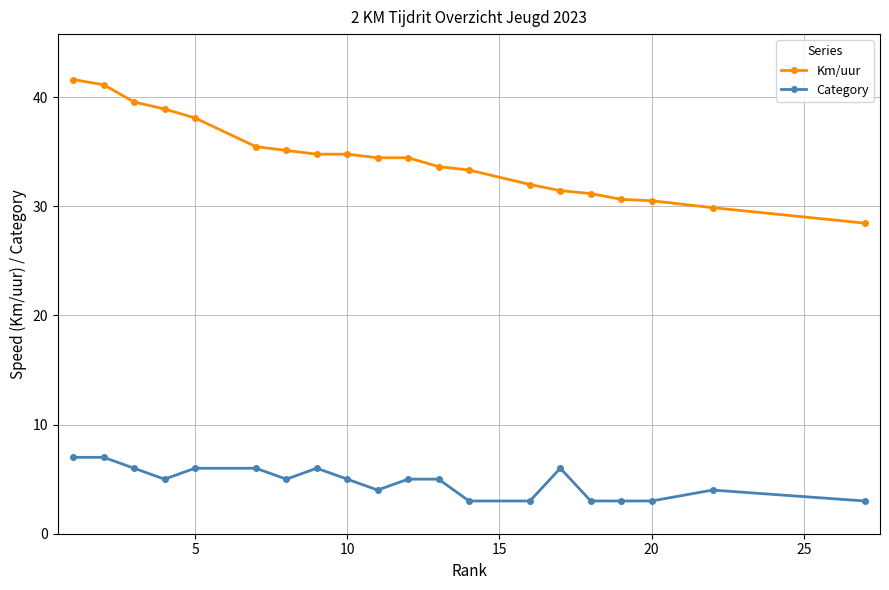

What is the difference between the maximum and minimum values in the Category series?

4.0